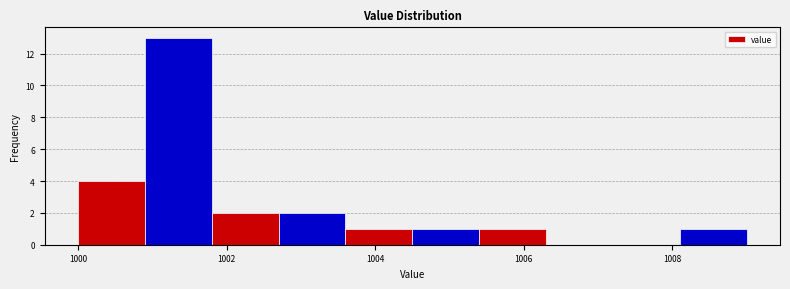

Which range on the x-axis has the tallest bar?

1000.9 to 1001.8